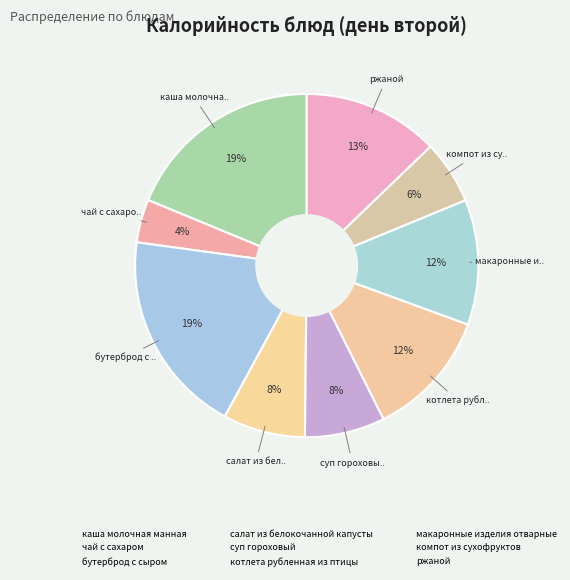

Which slice is the largest?

бутерброд с сыром